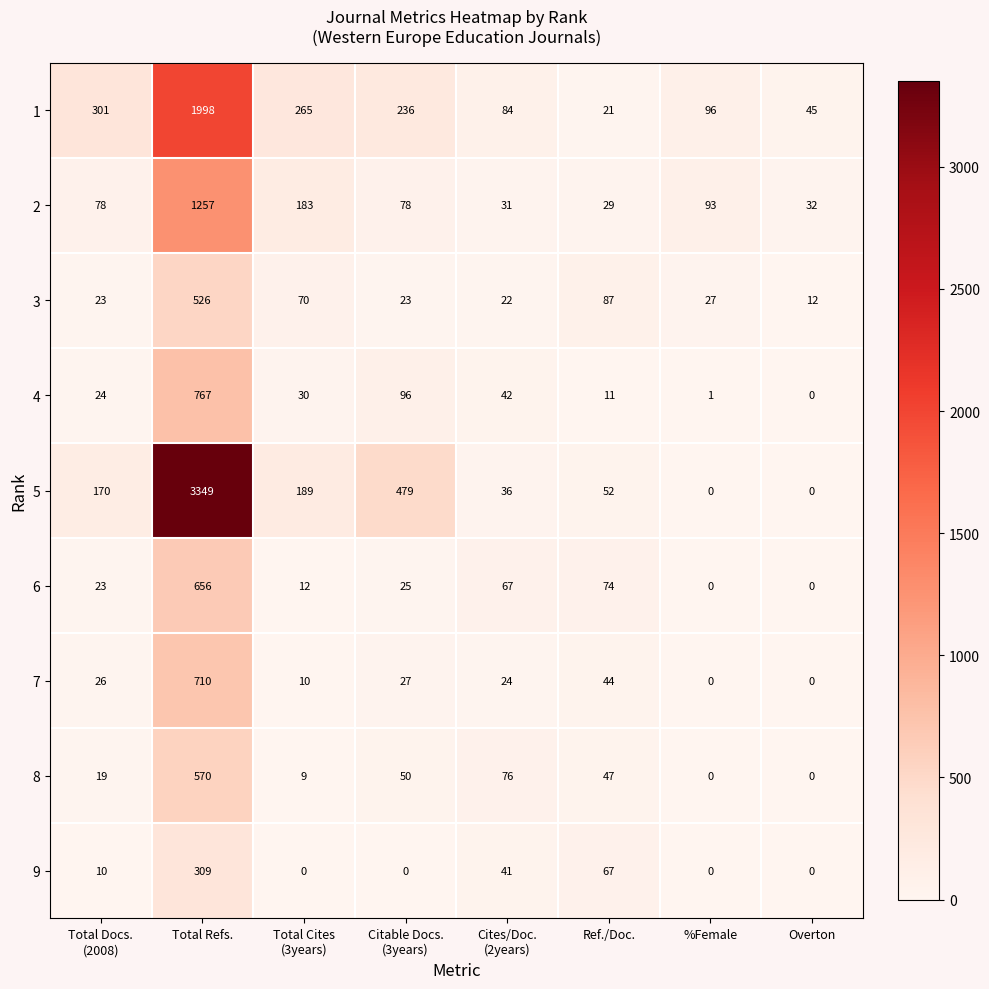

What is the difference between the maximum and minimum values in the 1 series?

1977